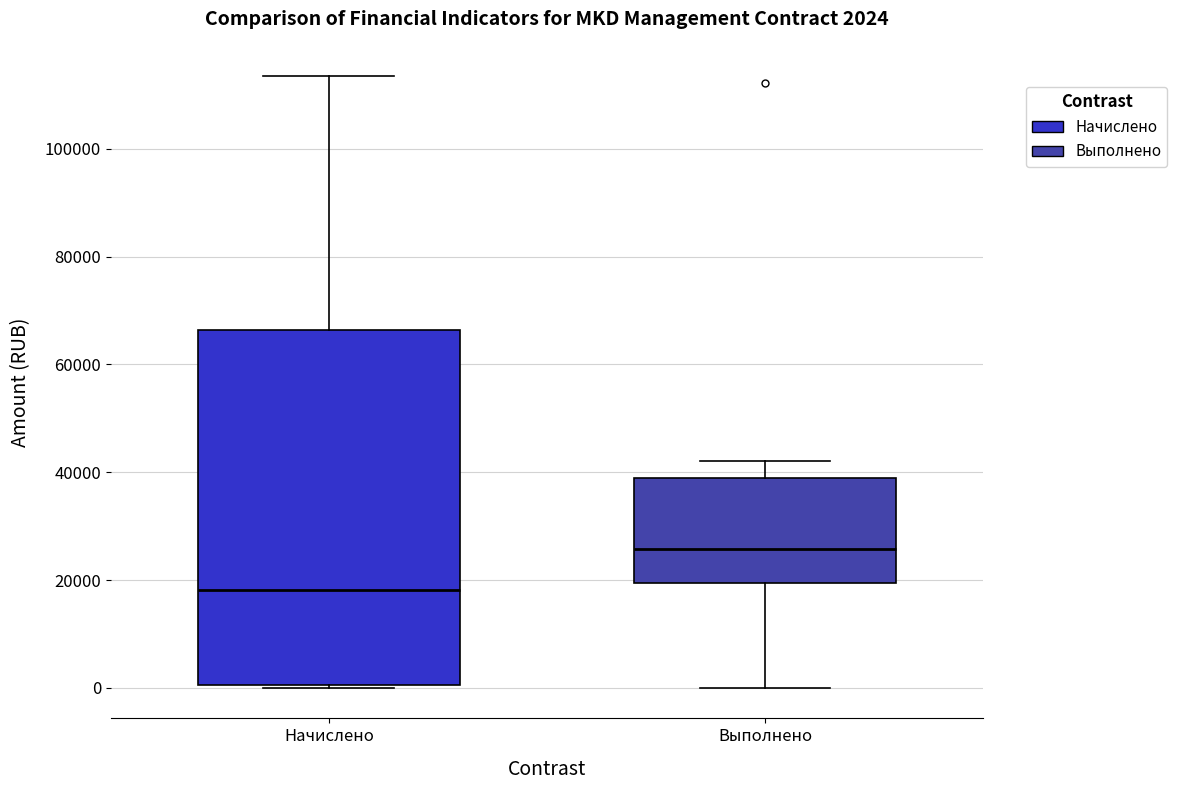

Which box's median line is the highest?

Выполнено